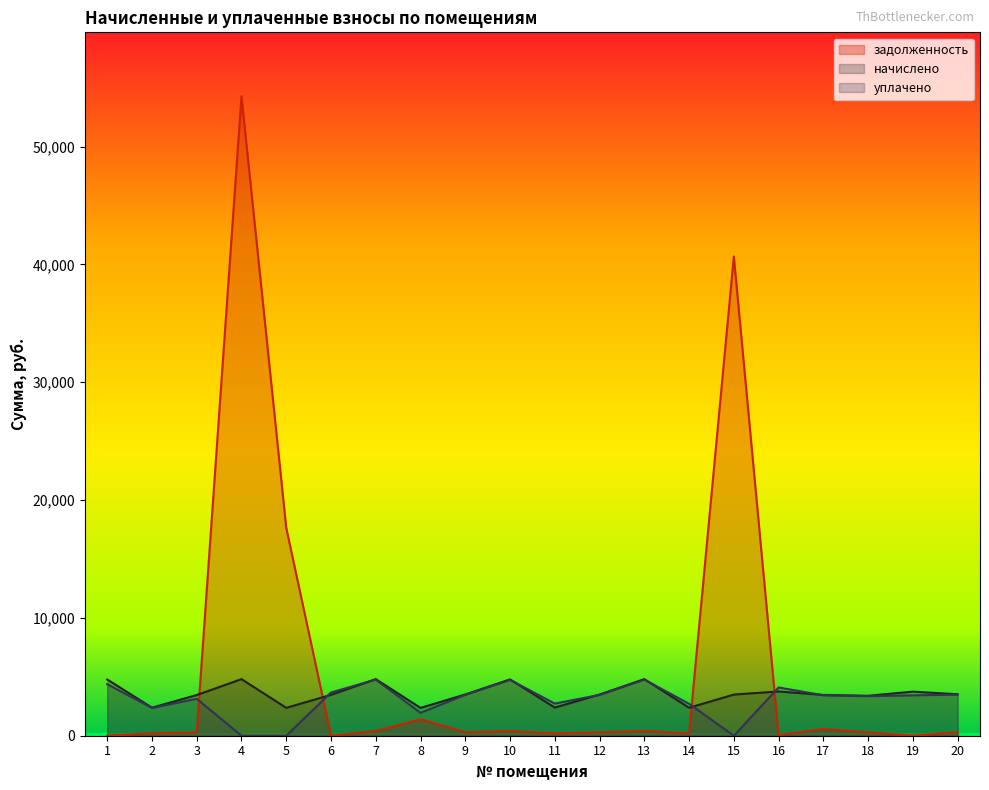

Does the chart display data point markers on the line(s)?

No